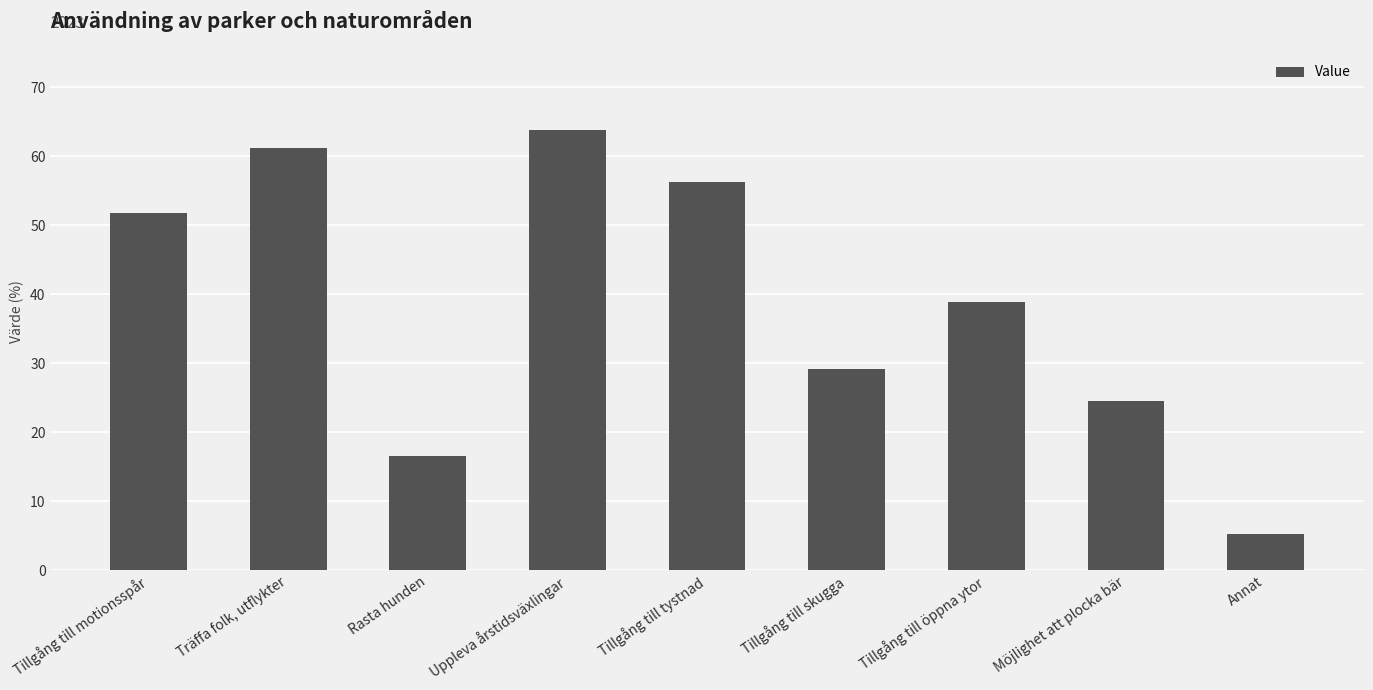

How many distinct data groups are displayed?

1